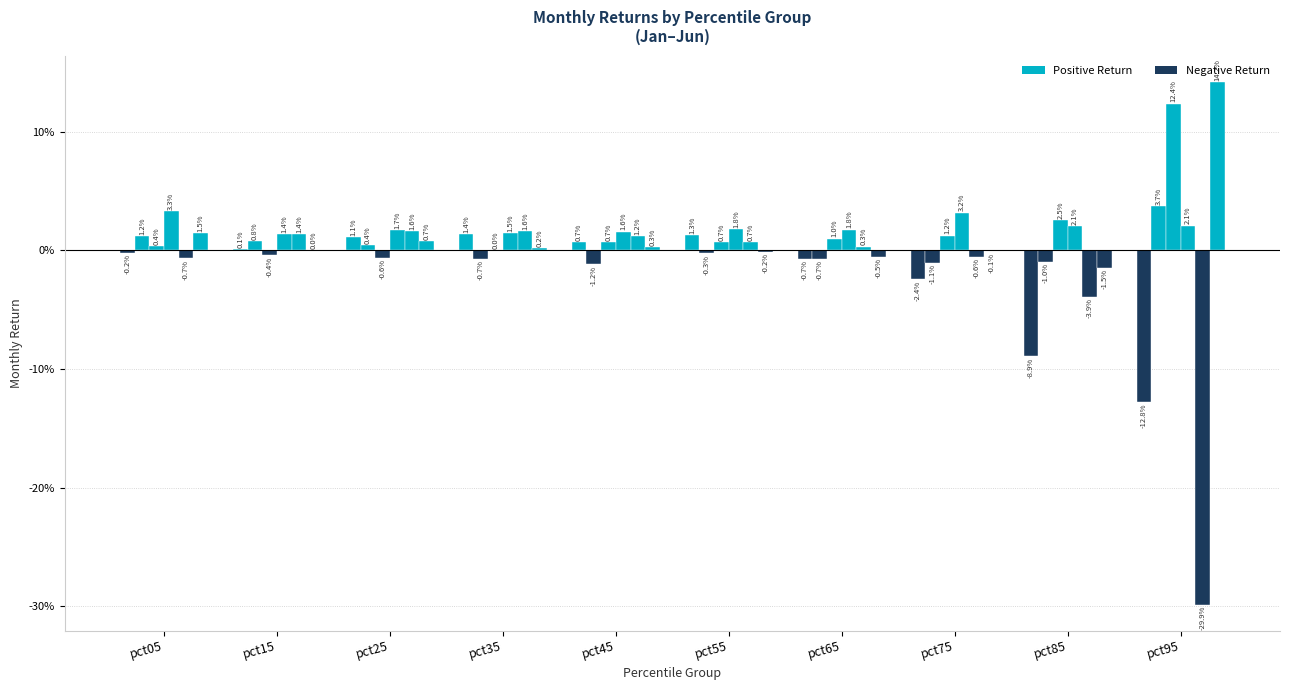

Reading left to right, extract all data points from this chart.

Jan: pct05=-0.0	pct15=0.0	pct25=0.0	pct35=0.0	pct45=0.0	pct55=0.0	pct65=-0.0	pct75=-0.0	pct85=-0.1	pct95=-0.1
Feb: pct05=0.0	pct15=0.0	pct25=0.0	pct35=-0.0	pct45=-0.0	pct55=-0.0	pct65=-0.0	pct75=-0.0	pct85=-0.0	pct95=0.0
Mar: pct05=0.0	pct15=-0.0	pct25=-0.0	pct35=0.0	pct45=0.0	pct55=0.0	pct65=0.0	pct75=0.0	pct85=0.0	pct95=0.1
Apr: pct05=0.0	pct15=0.0	pct25=0.0	pct35=0.0	pct45=0.0	pct55=0.0	pct65=0.0	pct75=0.0	pct85=0.0	pct95=0.0
May: pct05=-0.0	pct15=0.0	pct25=0.0	pct35=0.0	pct45=0.0	pct55=0.0	pct65=0.0	pct75=-0.0	pct85=-0.0	pct95=-0.3
Jun: pct05=0.0	pct15=0.0	pct25=0.0	pct35=0.0	pct45=0.0	pct55=-0.0	pct65=-0.0	pct75=-0.0	pct85=-0.0	pct95=0.1